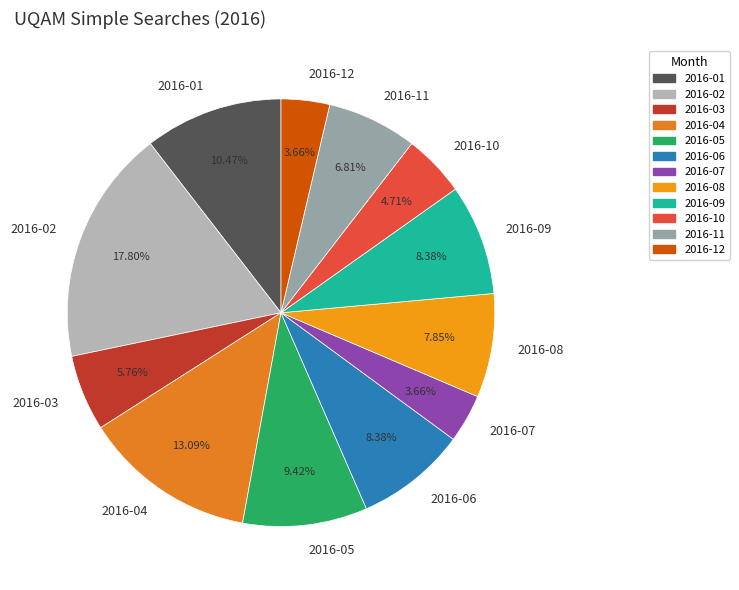

Is it true that 2016-05 is 9% of the pie?

True